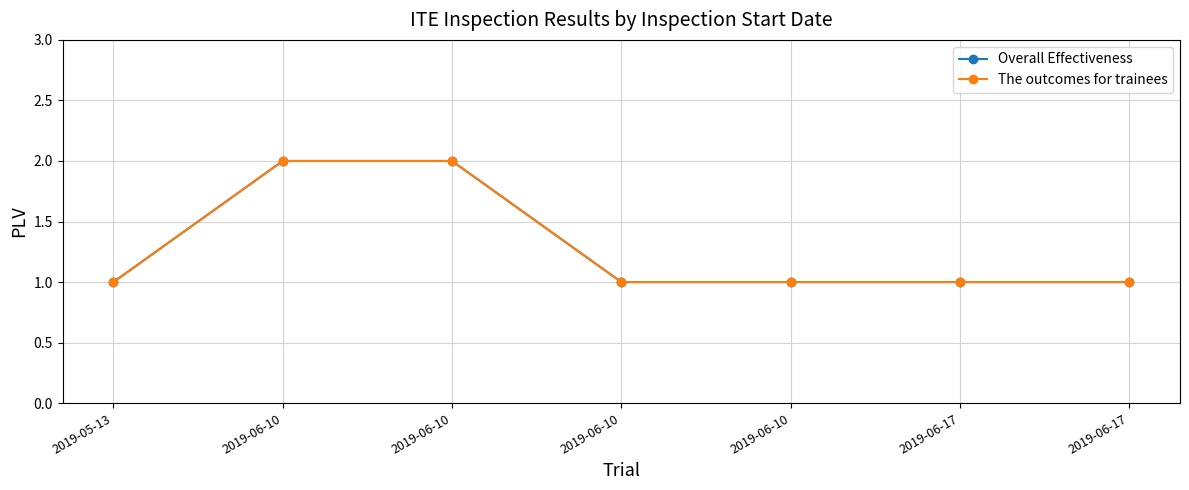

Does the chart have visible grid lines?

Yes